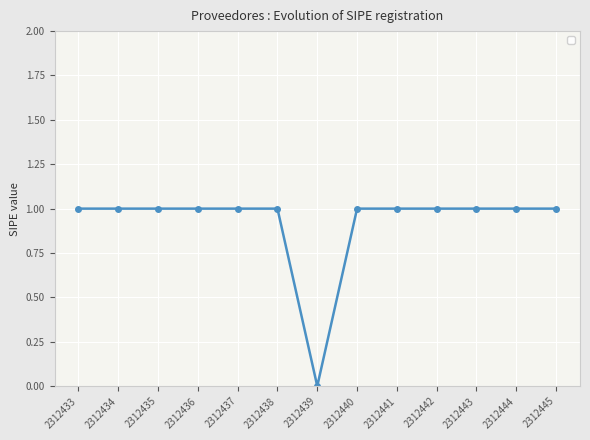

How many categories are shown in the chart?

13